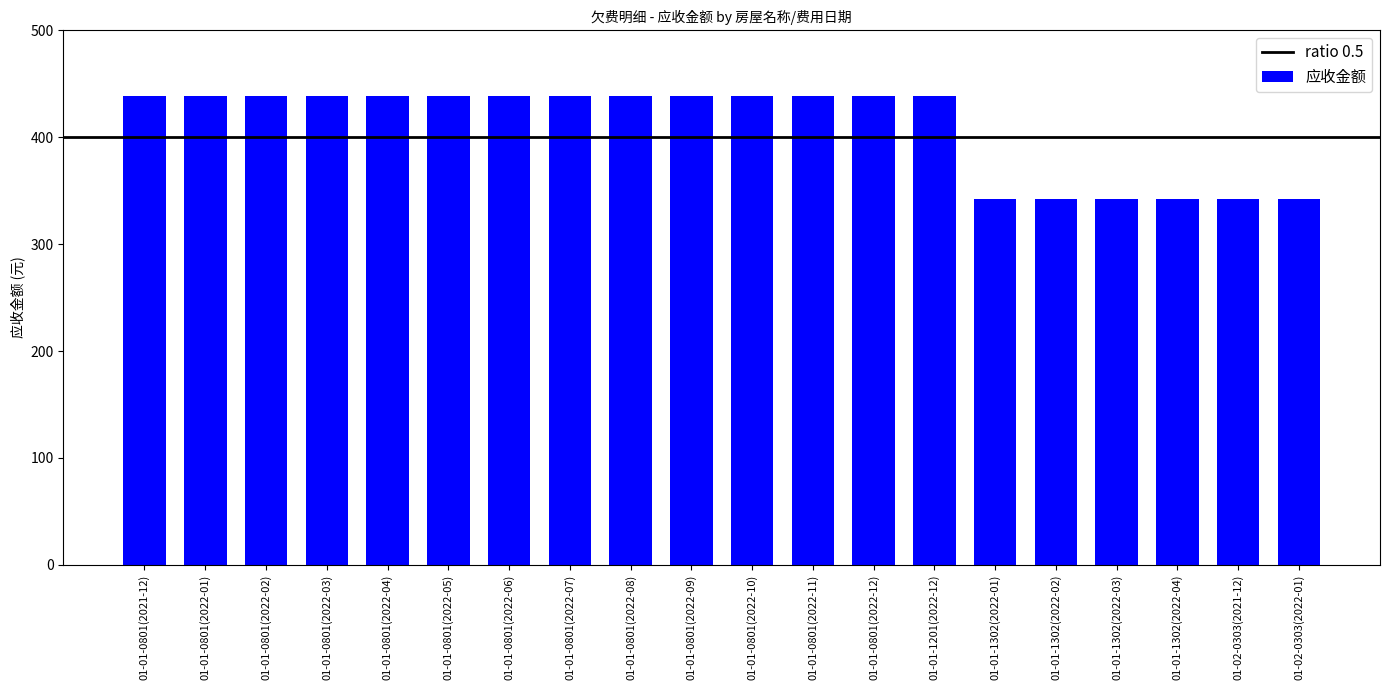

Between 01-01-1302(2022-02) and 01-01-0801(2021-12), which is larger?

01-01-0801(2021-12)